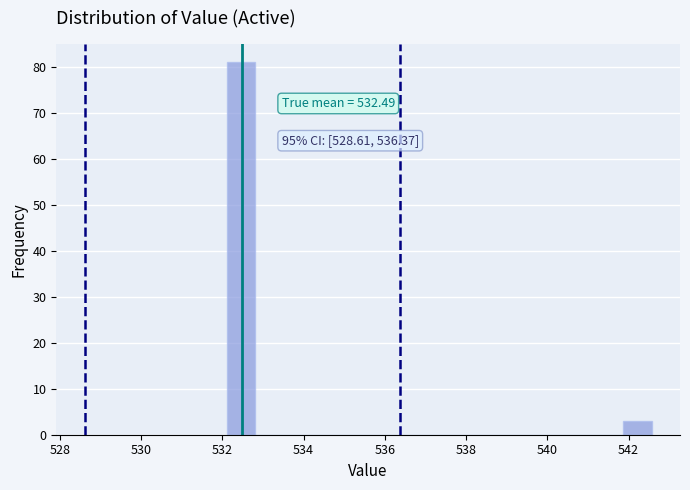

Read against the x-axis, roughly where is the centre of the tallest bar?

532.4